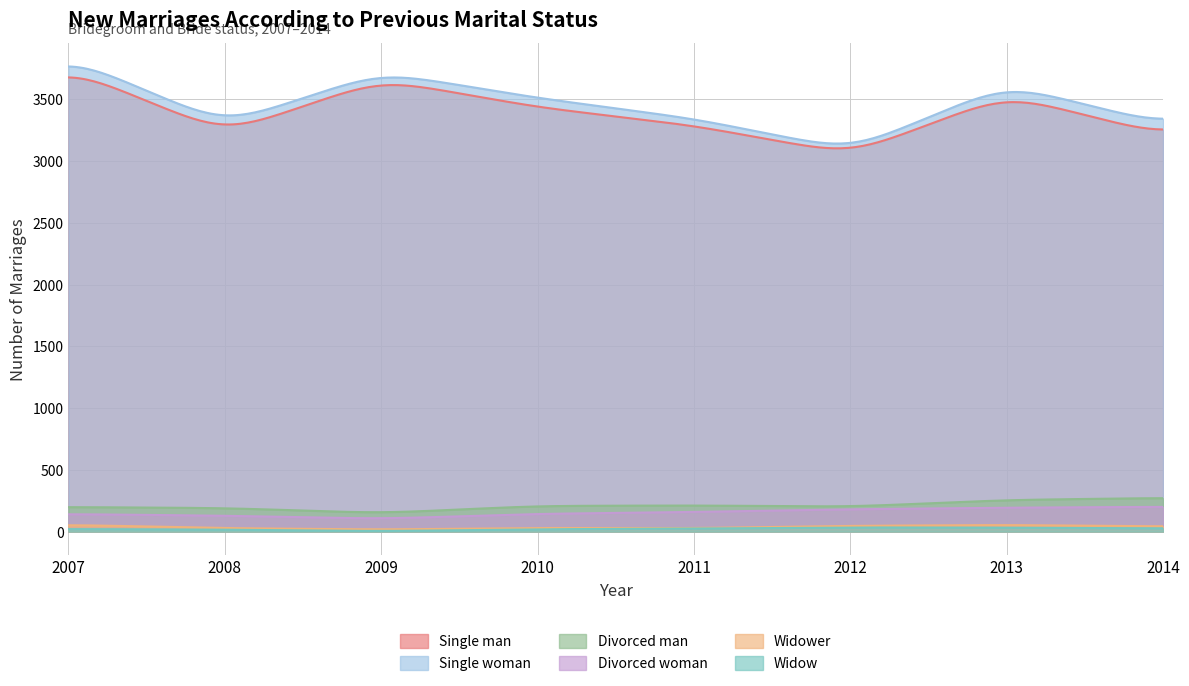

True or false: Single man and Divorced woman cross at least once.

False